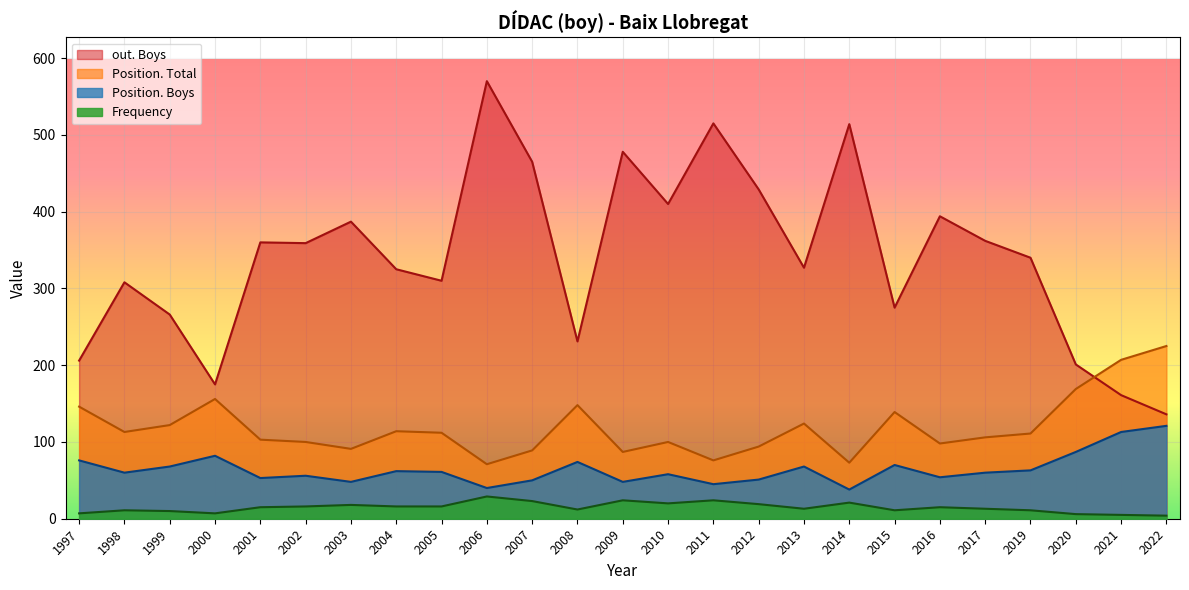

True or false: Position. Boys and out. Boys intersect in this chart.

False